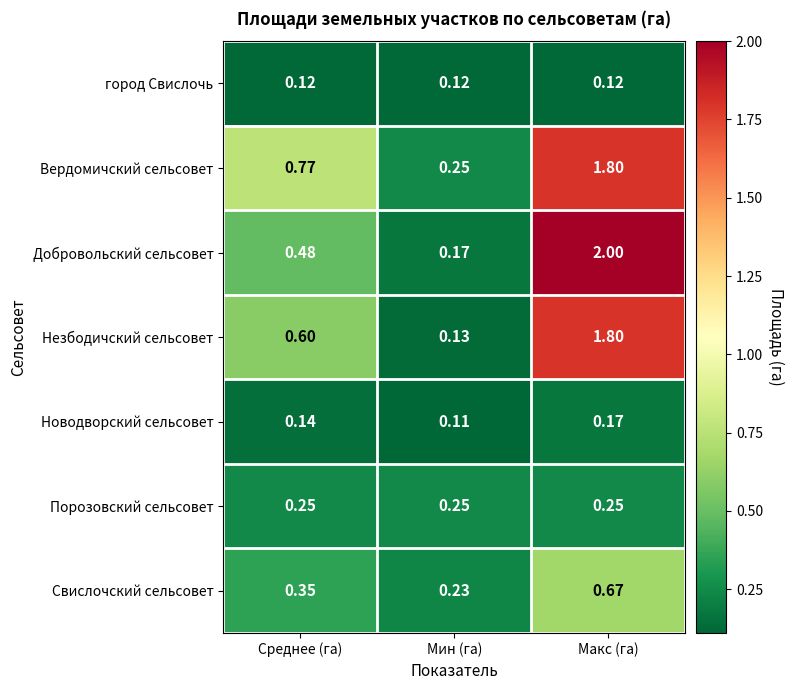

Which category has the highest value in the Незбодичский сельсовет series?

Макс (га)